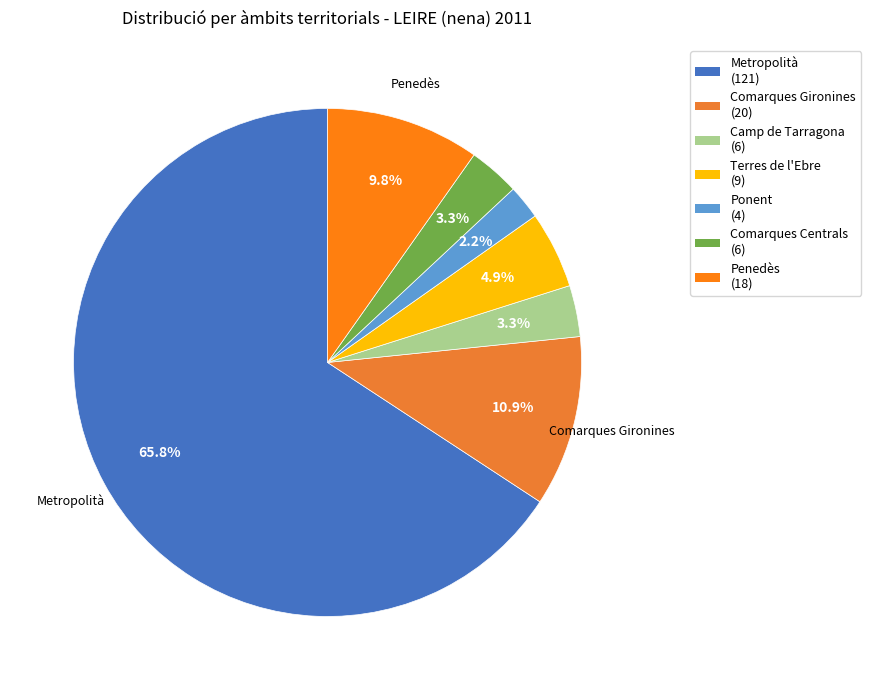

Rank the categories by value from highest to lowest.

Metropolità, Comarques Gironines, Penedès, Terres de l'Ebre, Camp de Tarragona, Comarques Centrals, Ponent